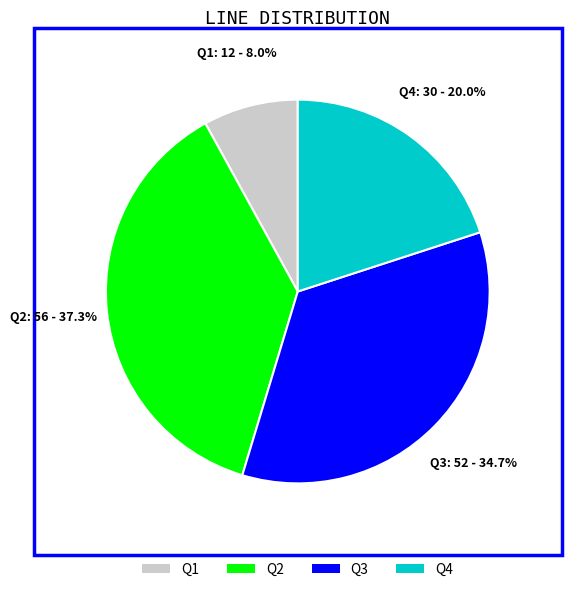

Which slice is the largest?

Q2